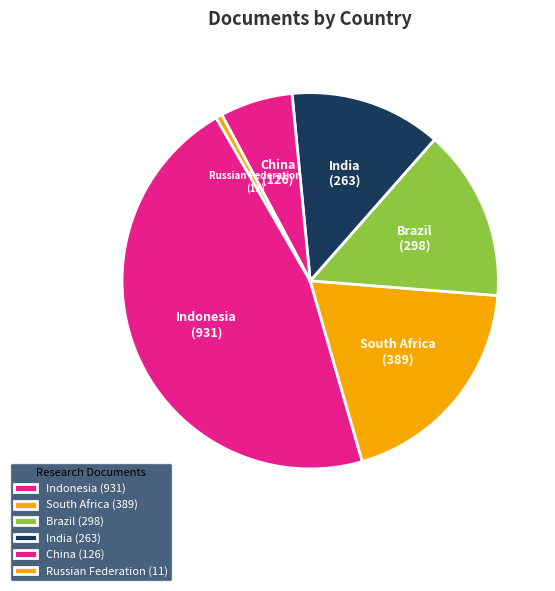

Between China (126) and Brazil (298), which is larger?

Brazil (298)